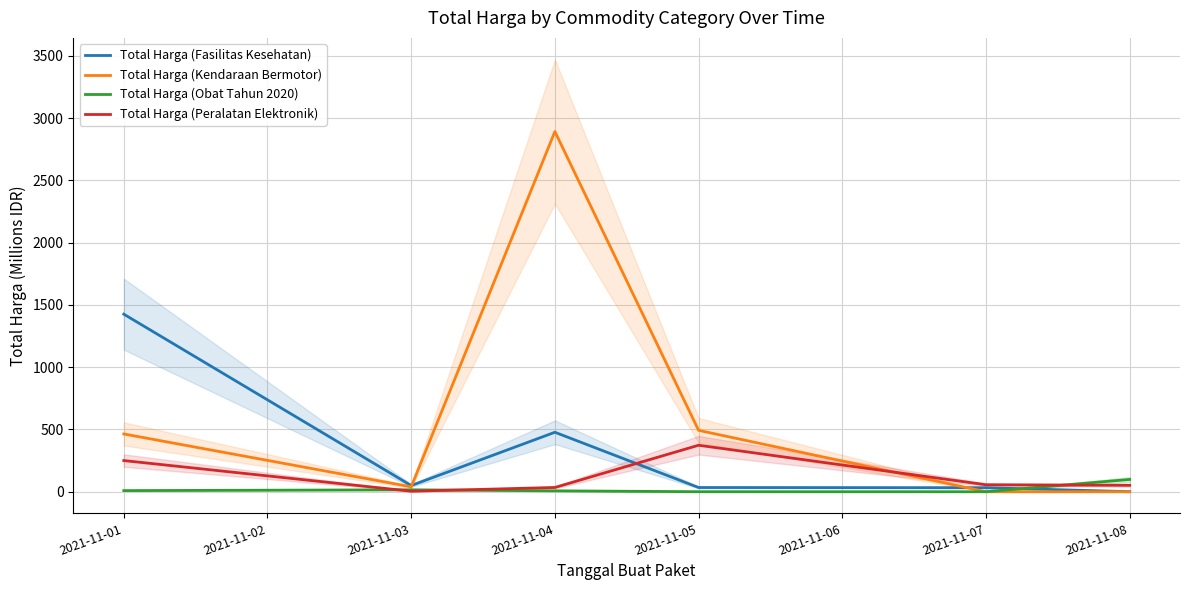

How many values in Total Harga (Kendaraan Bermotor) are above zero?

4